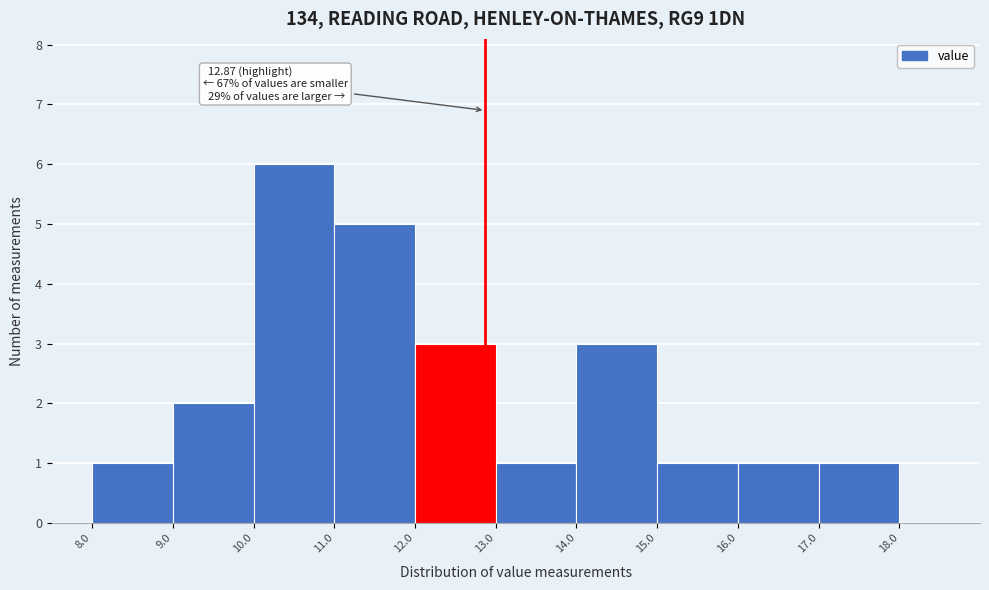

Over which range of the x-axis is the bar tallest?

10.0 to 11.0